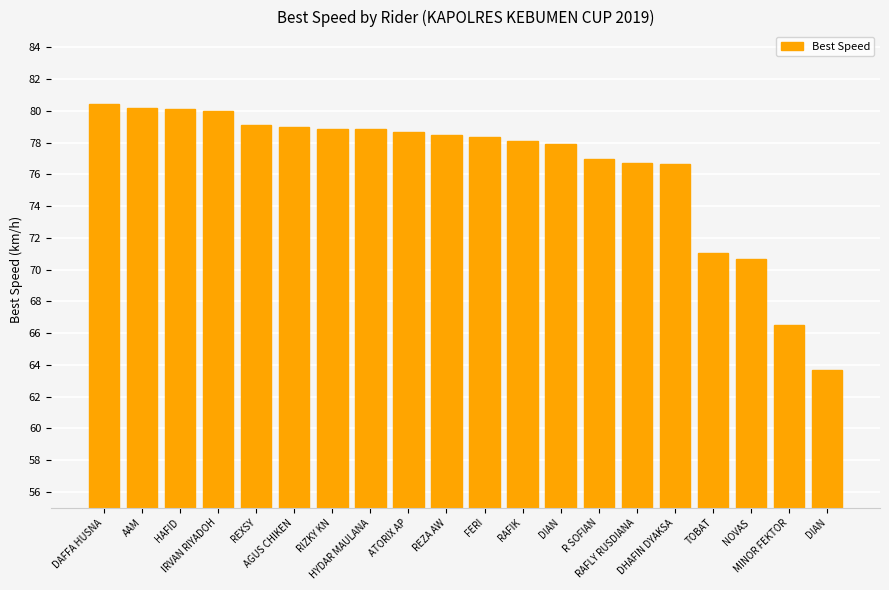

What is the difference between the values at R SOFIAN and AGUS CHIKEN?

2.0